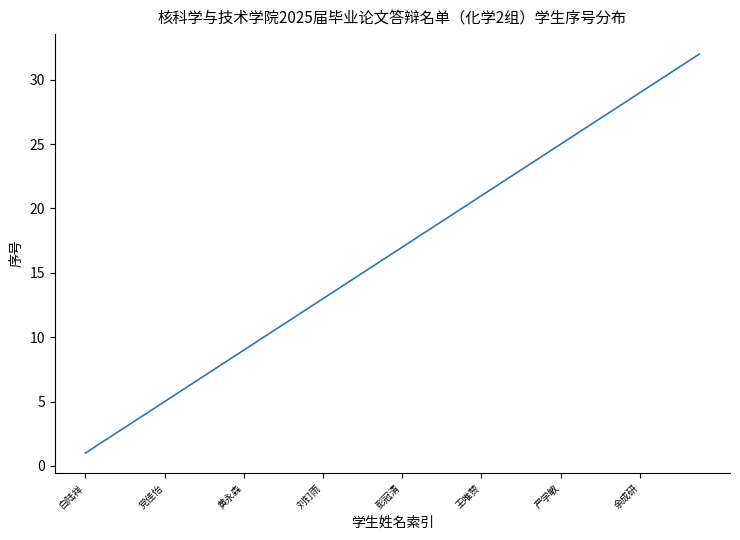

What is the maximum value shown in the chart?

32